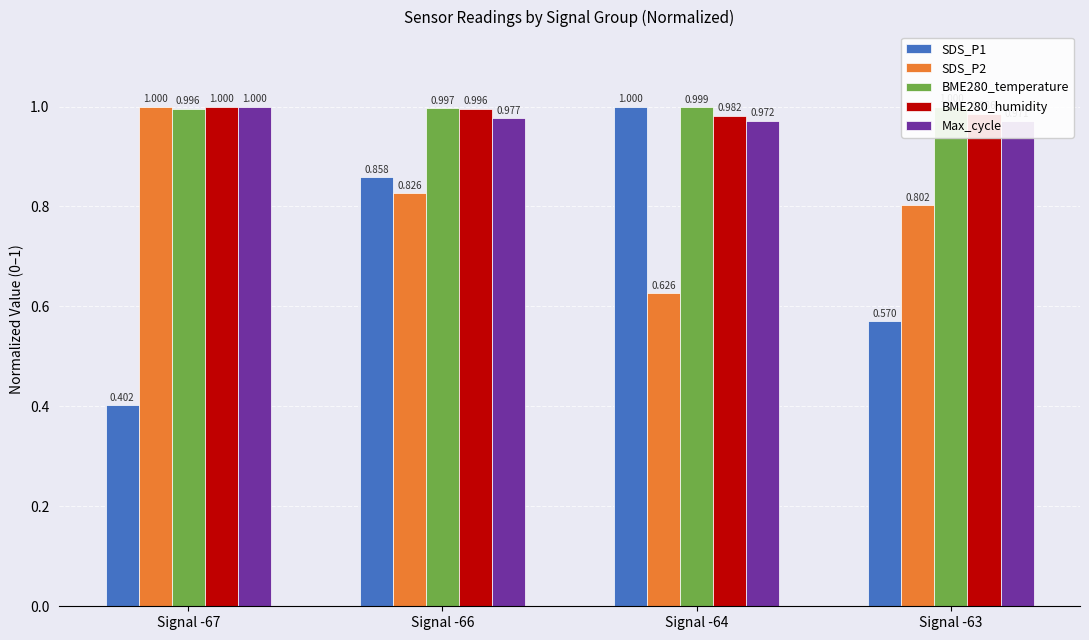

At which category does the chart reach its peak across all series?

Signal -64